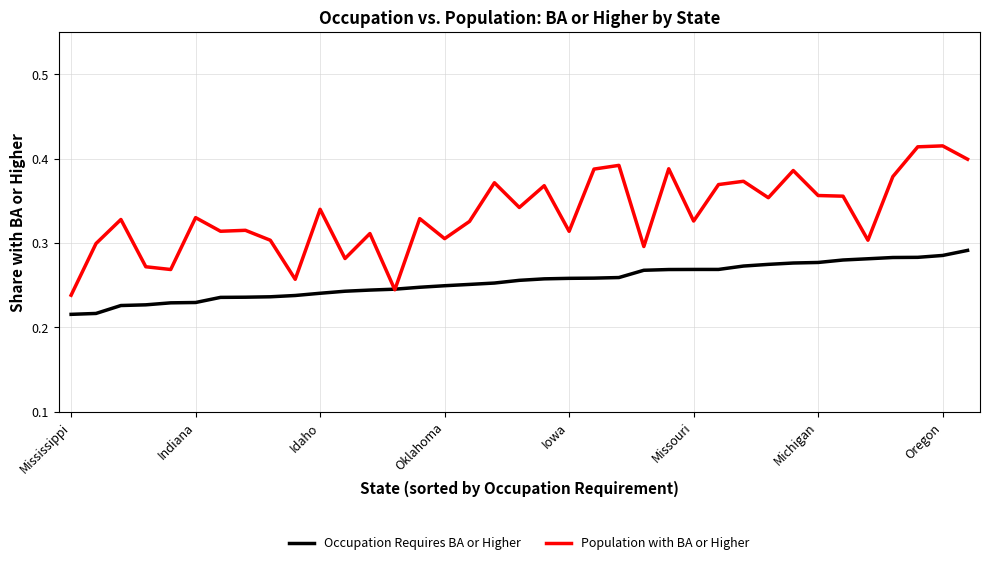

Which series has the largest total across all categories?

Population with BA or Higher